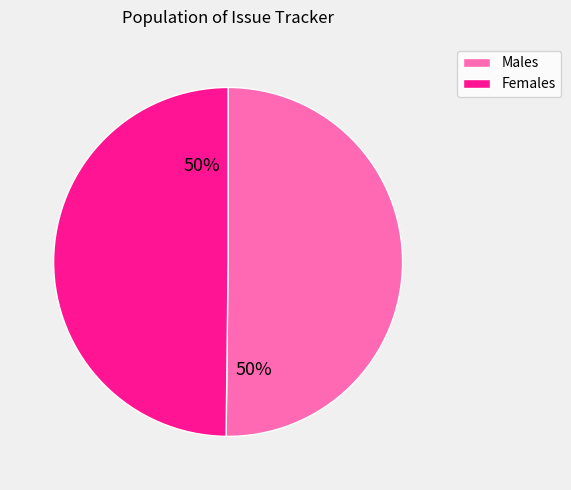

Approximately how many times larger is the value at Females compared to Males?

1.0